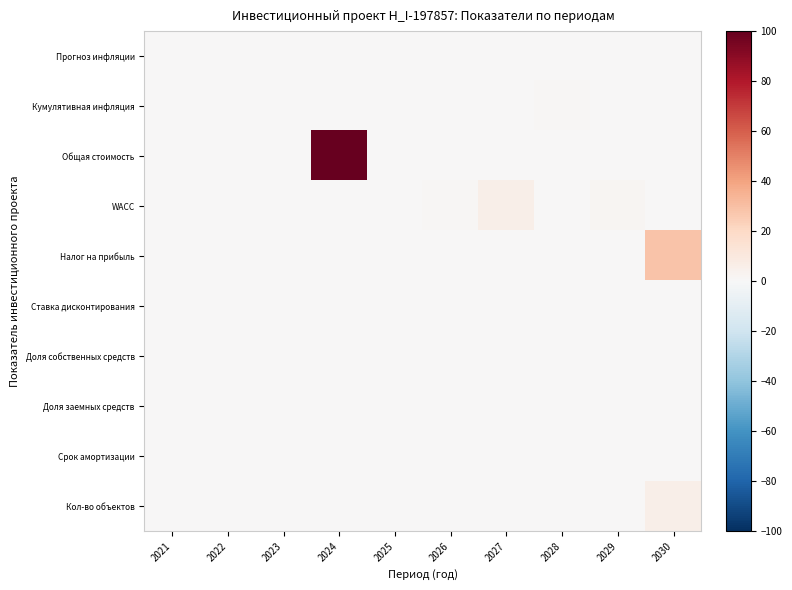

What is the maximum value shown in the chart?

100.0